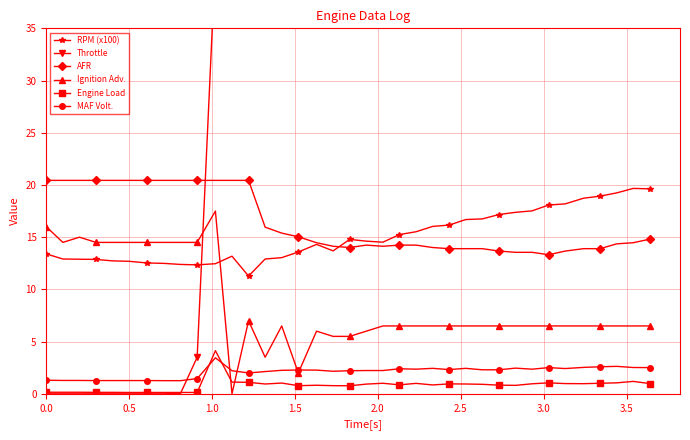

What is the highest value of the AFR series?

20.4